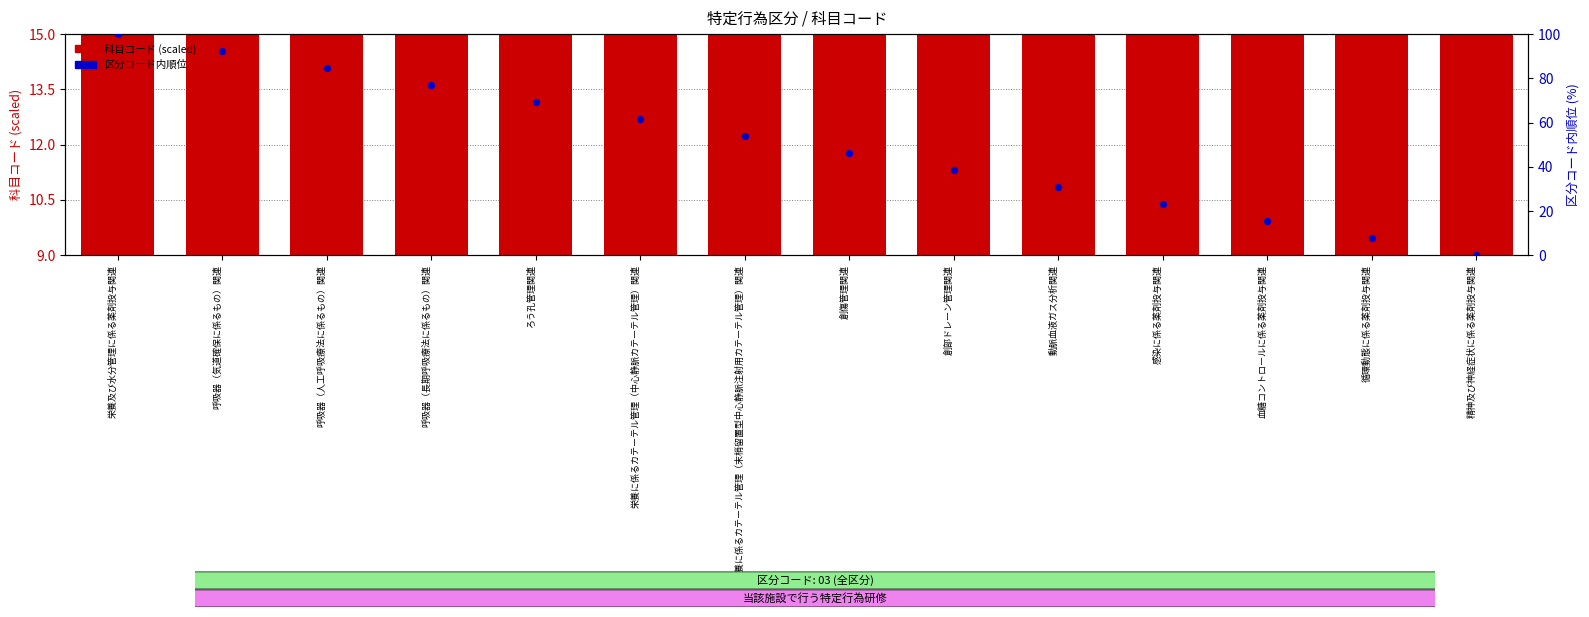

Which series reaches the minimum Y coordinate?

区分コード内順位